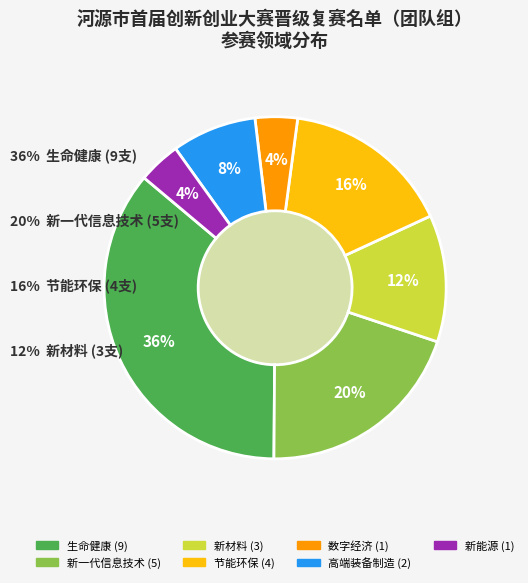

Count the number of slices in the pie.

7